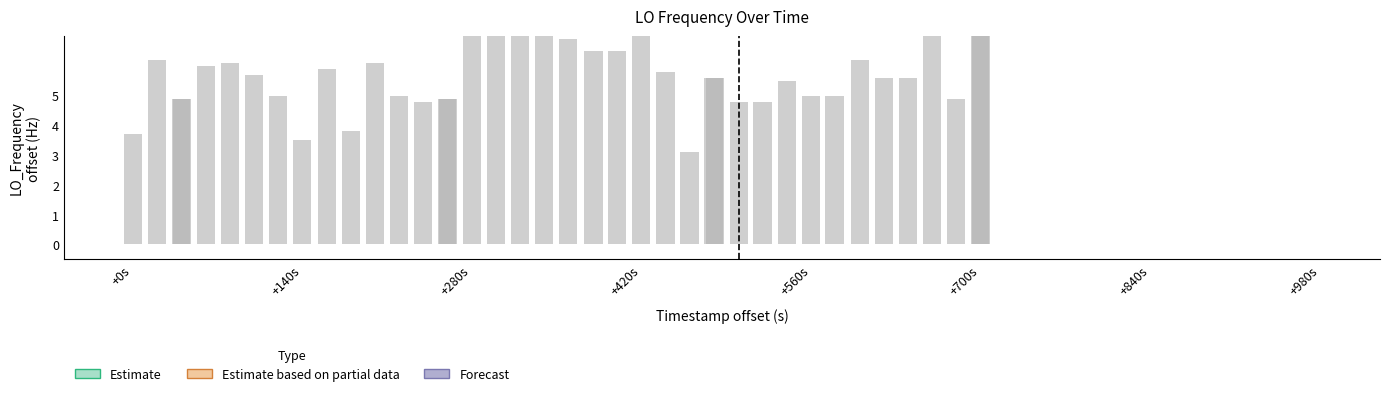

What is the difference between the maximum and minimum values?

6.2